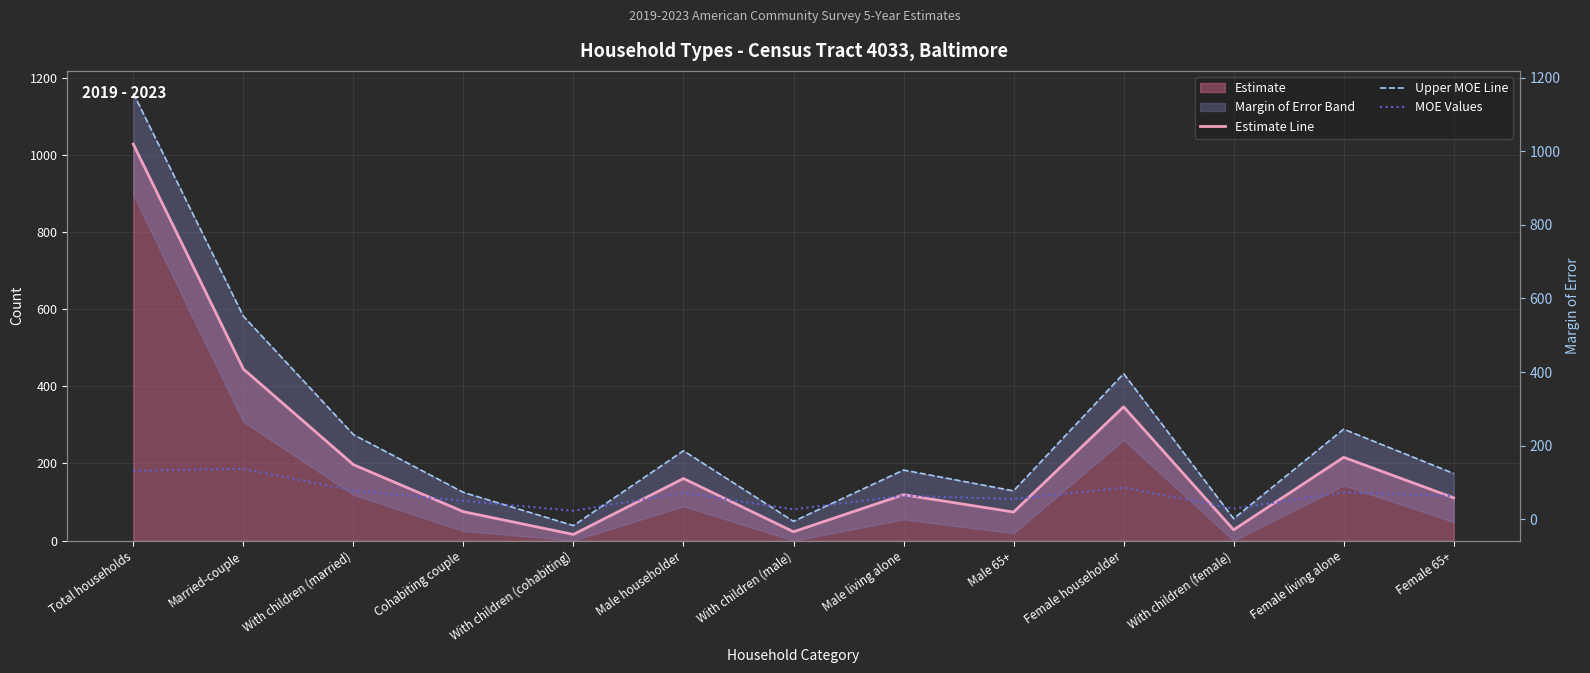

What position from the left is Male living alone?

8